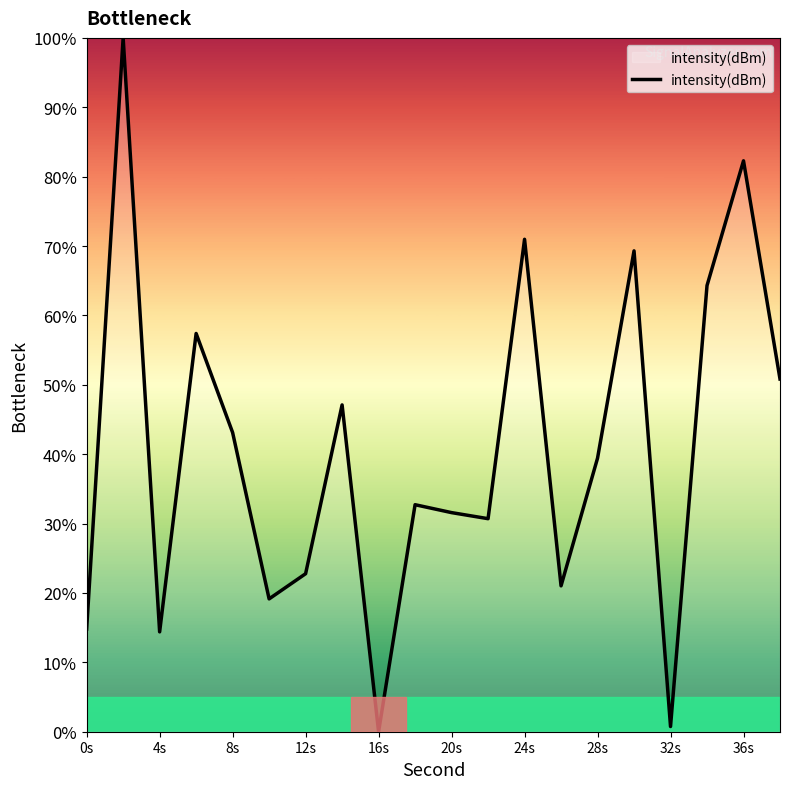

How many interior local peaks (higher than both neighbors) does the data have?

7